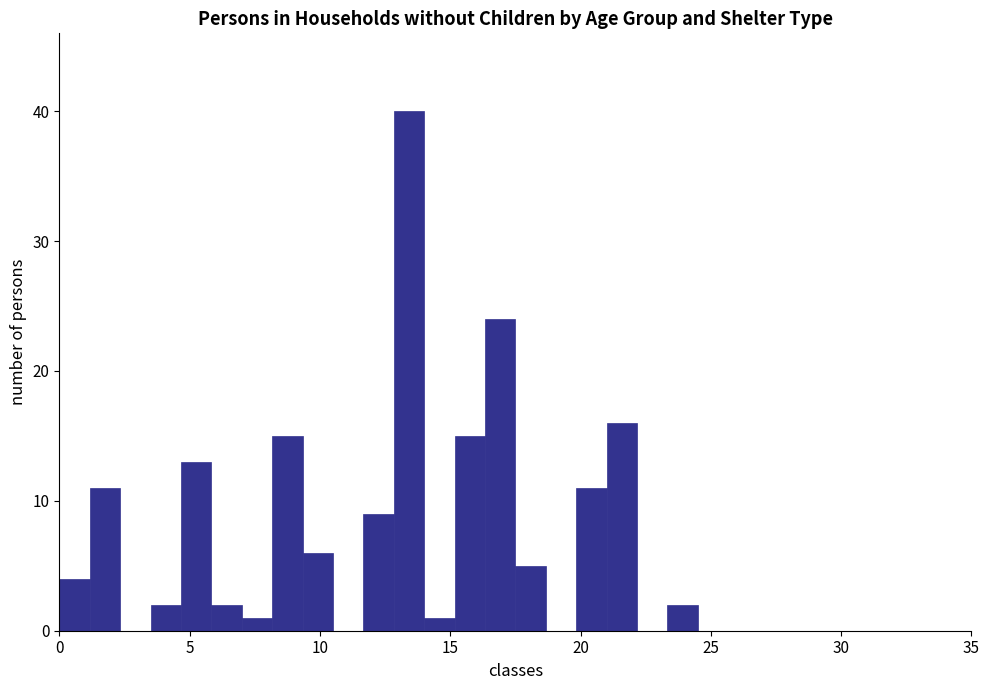

Read against the x-axis, roughly where is the centre of the tallest bar?

13.5